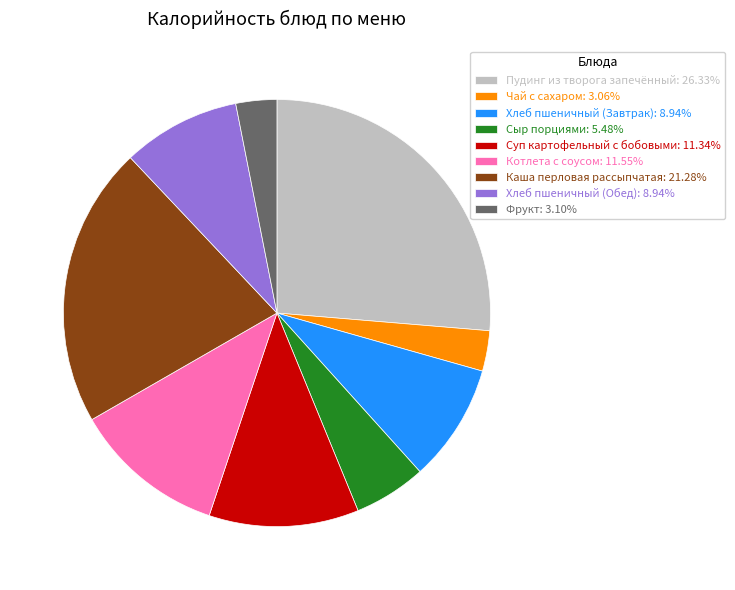

Which has a higher value, Хлеб пшеничный (Обед) or Фрукт?

Хлеб пшеничный (Обед)